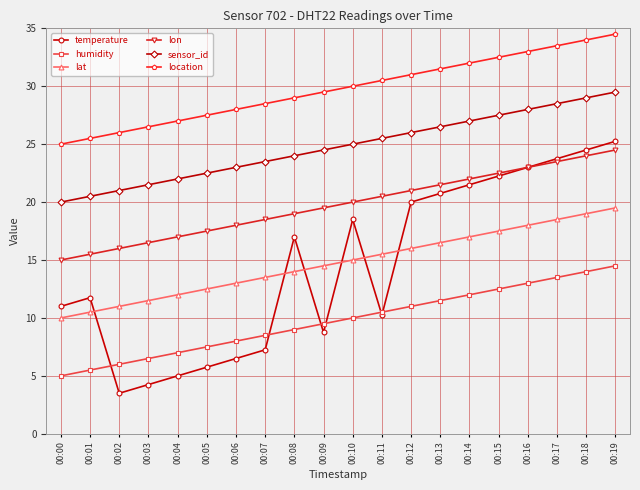

What is the value of the sensor_id point at the 10th from the left?

24.5